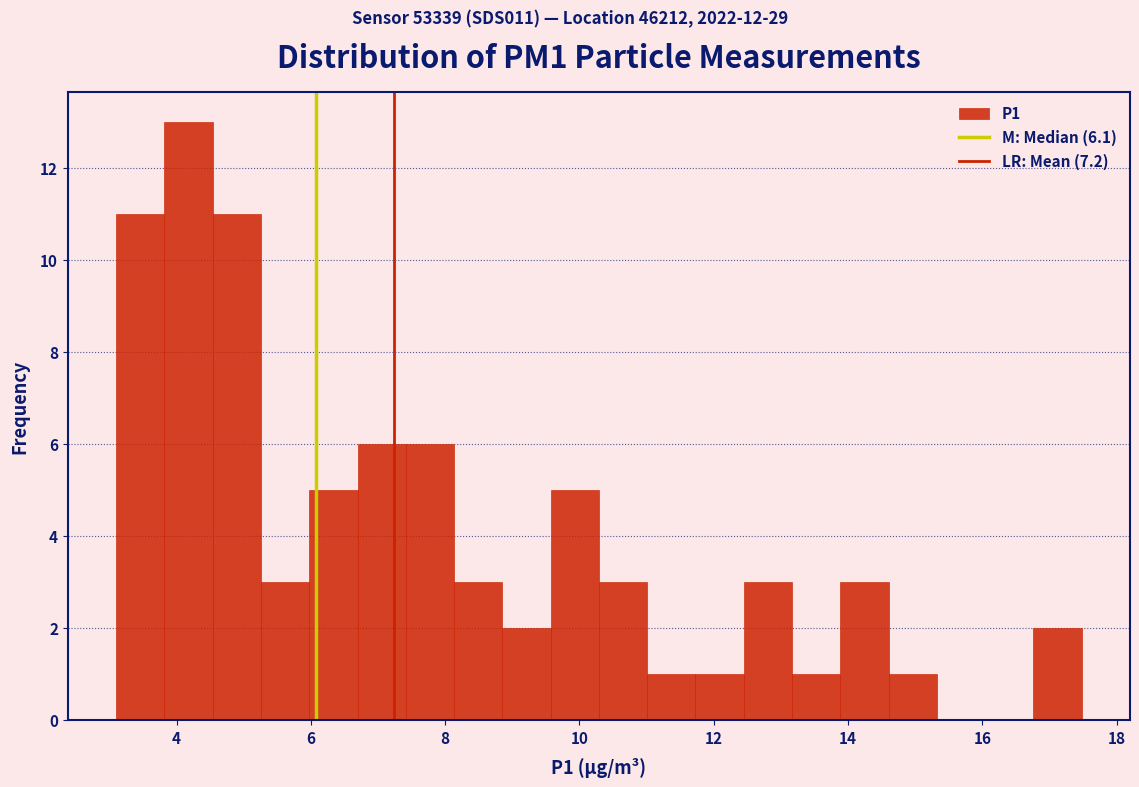

Around what value on the x-axis is the tallest bar? Give the approximate position of its centre, as read against the axis.

4.2